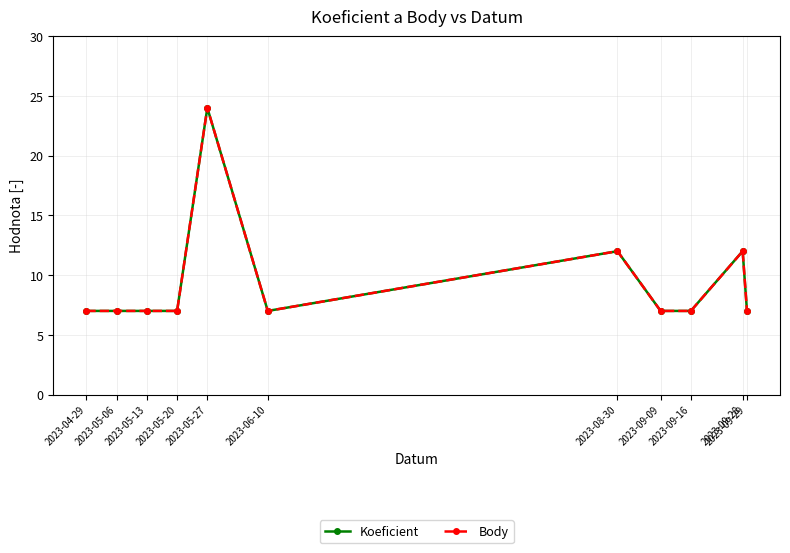

How many Koeficient values are between 7 and 12?

10